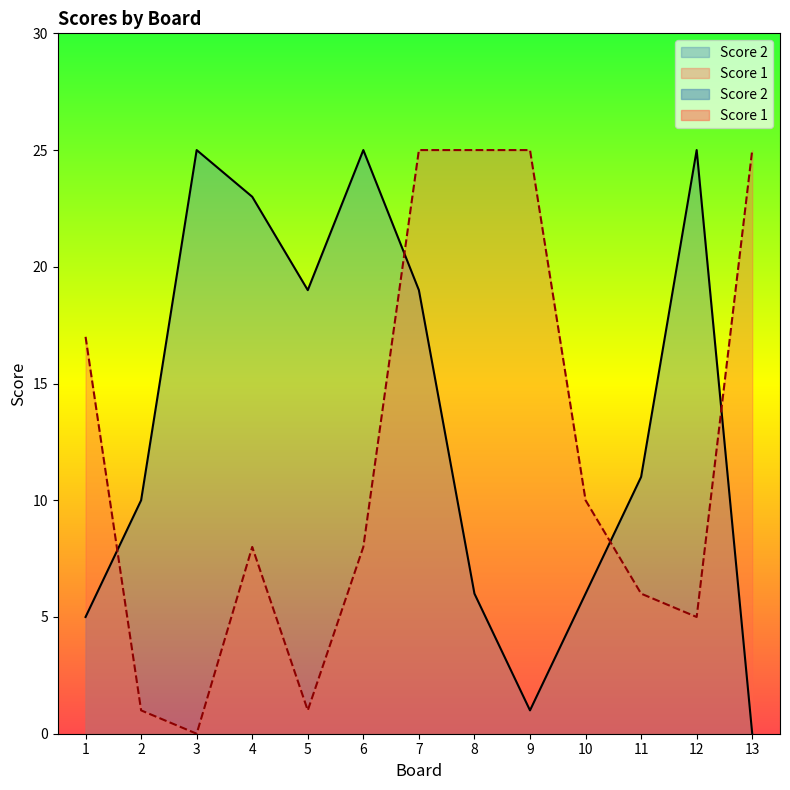

In Score 2, how many points are lower than both neighbors (excluding endpoints)?

2